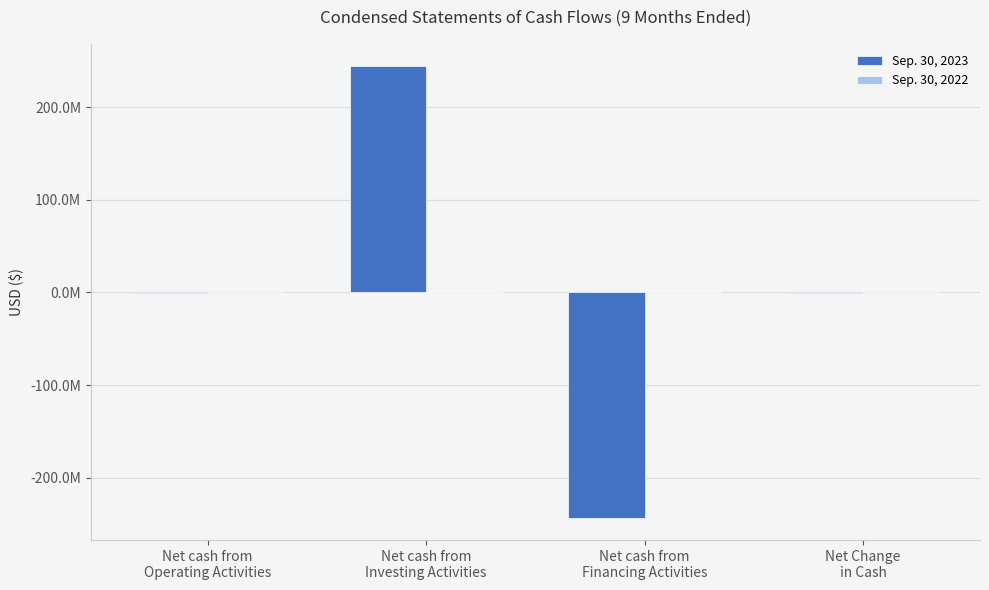

What is the sum of the Sep. 30, 2023 values at Net cash from
Operating Activities and Net Change
in Cash?

-1201893